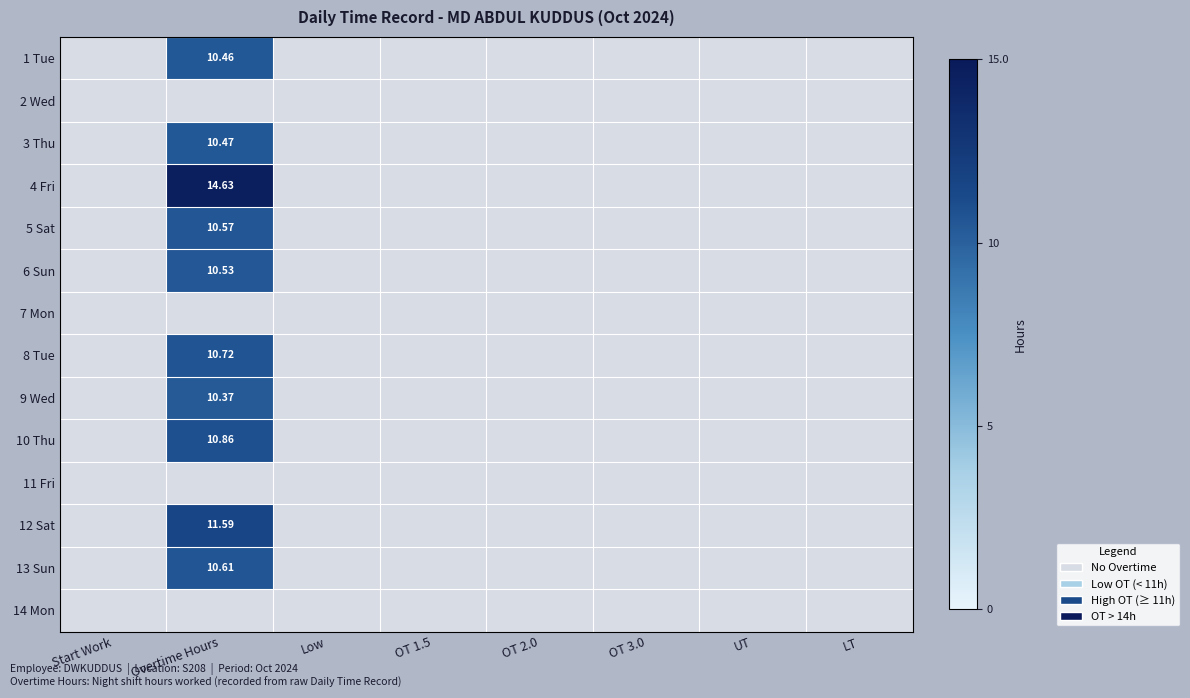

List the series in order of their peak value, highest first.

4 Fri, 12 Sat, 10 Thu, 8 Tue, 13 Sun, 5 Sat, 6 Sun, 3 Thu, 1 Tue, 9 Wed, 2 Wed, 7 Mon, 11 Fri, 14 Mon